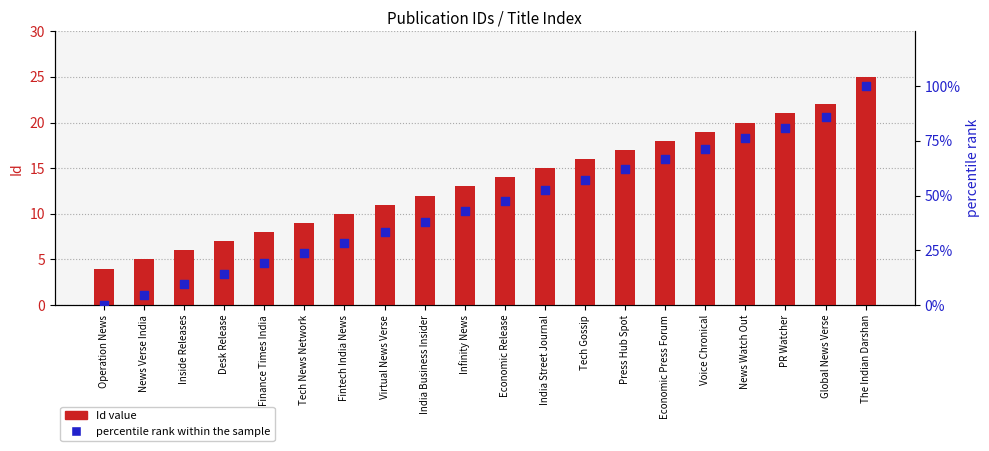

What is the total value across all series at Global News Verse?

107.7